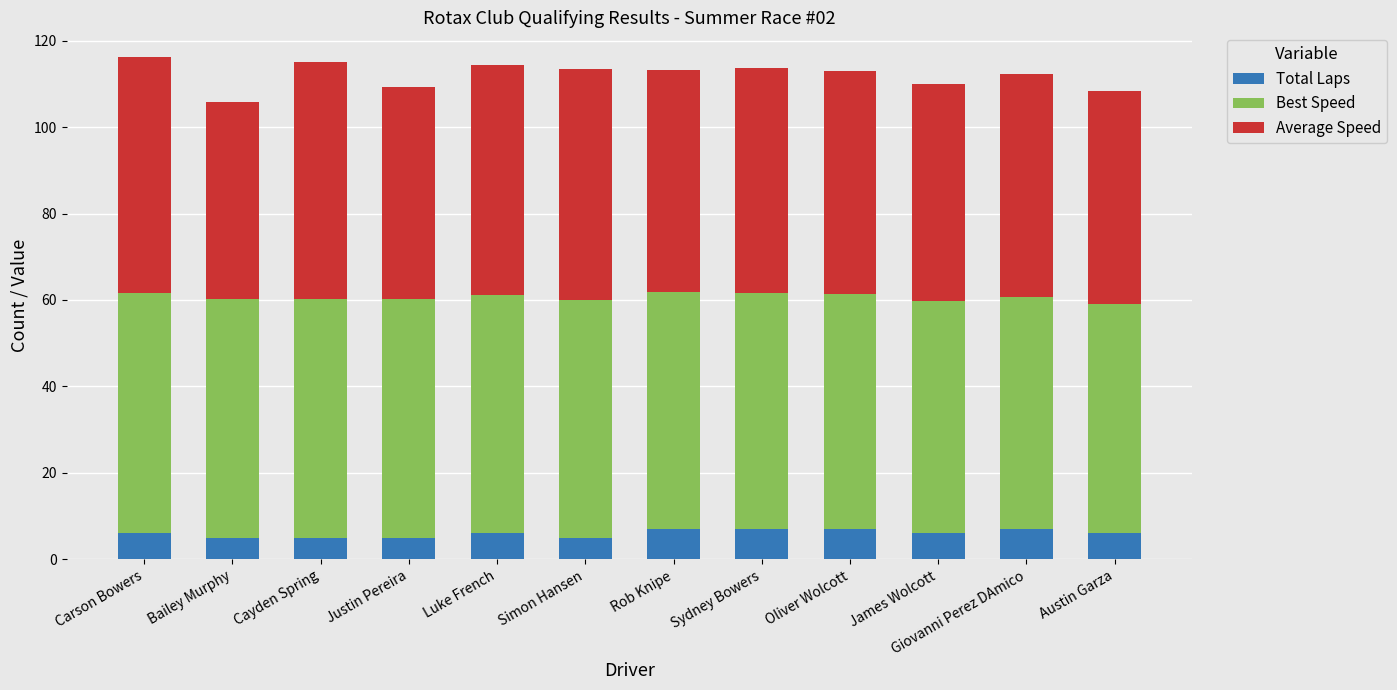

What is the average value of the Total Laps series?

6.0